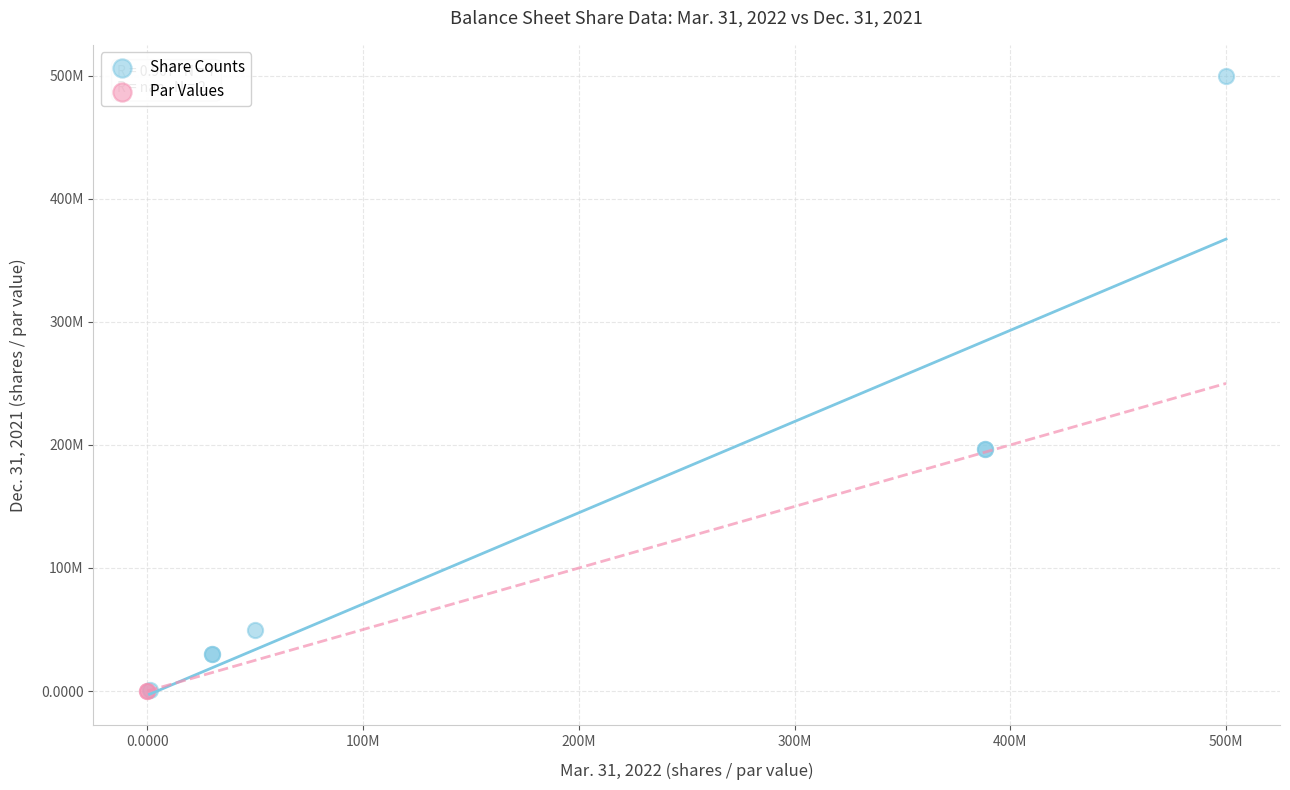

What are all the series names shown in the legend?

Share Counts, Par Values